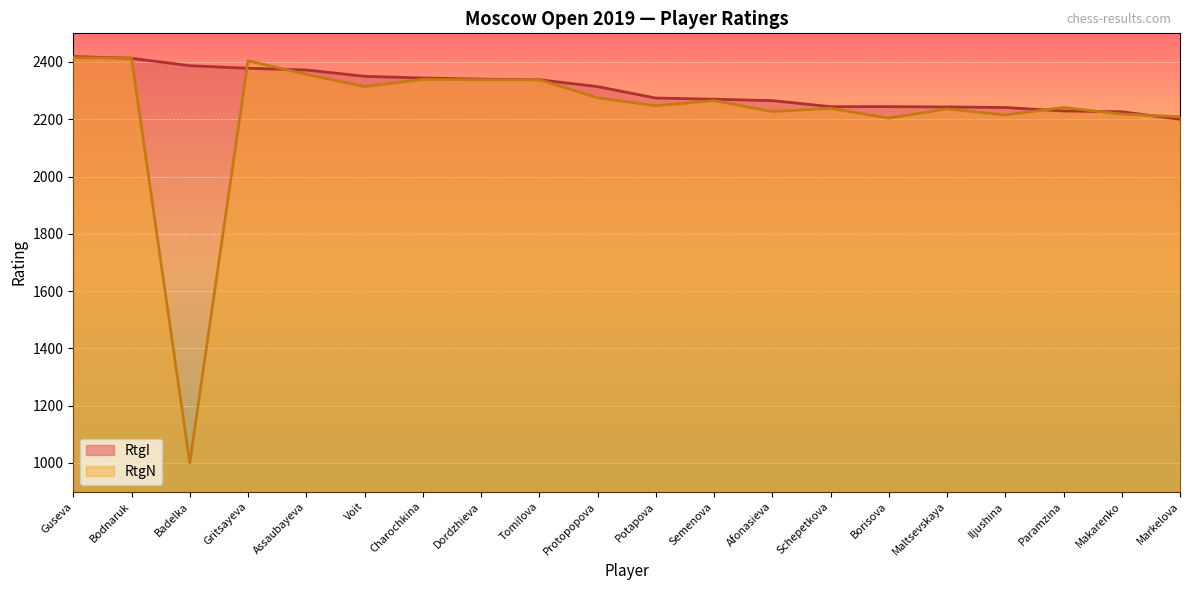

At which label is RtgN closest to 1707?

Borisova